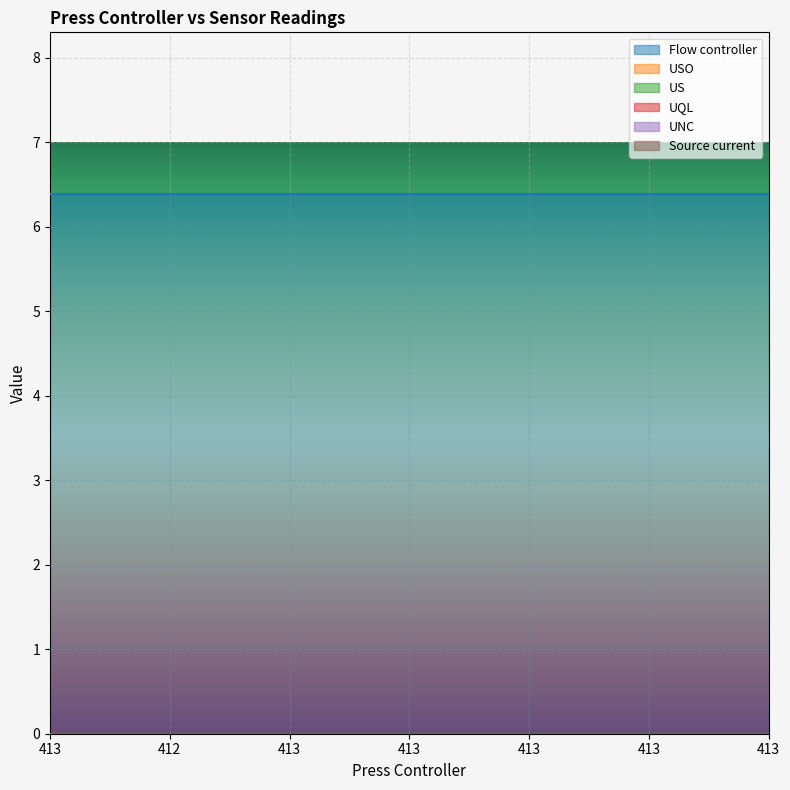

What value does the Flow controller series have at 413?

6.4